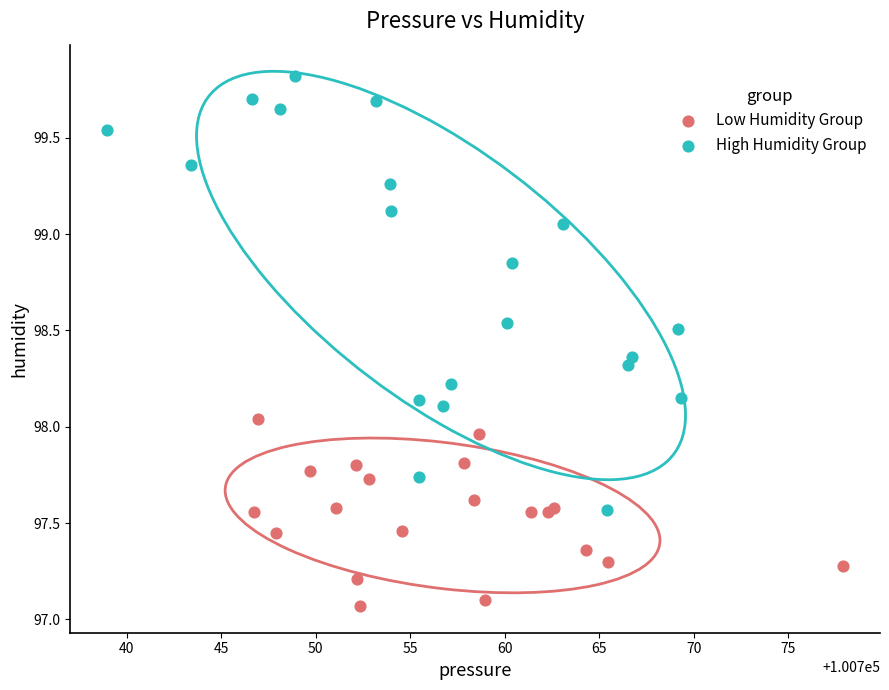

Which series contains the highest Y value?

High Humidity Group